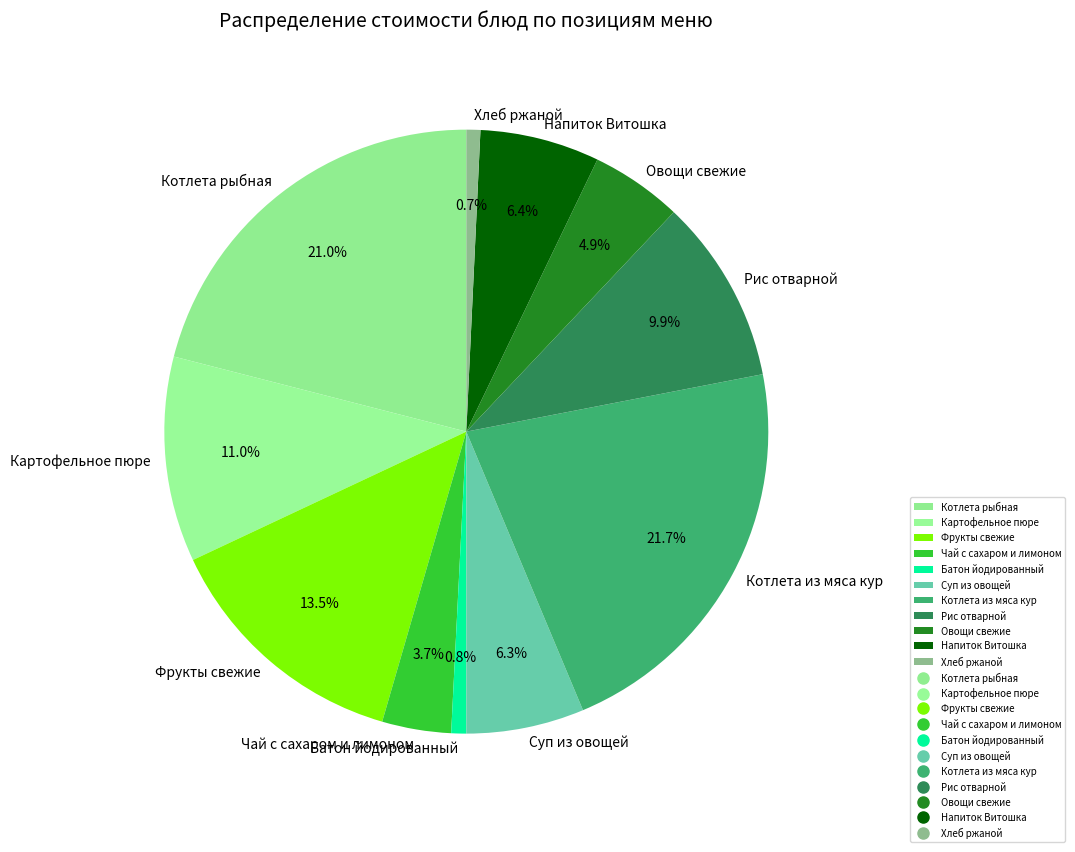

True or false: Фрукты свежие accounts for 24% of the total.

False